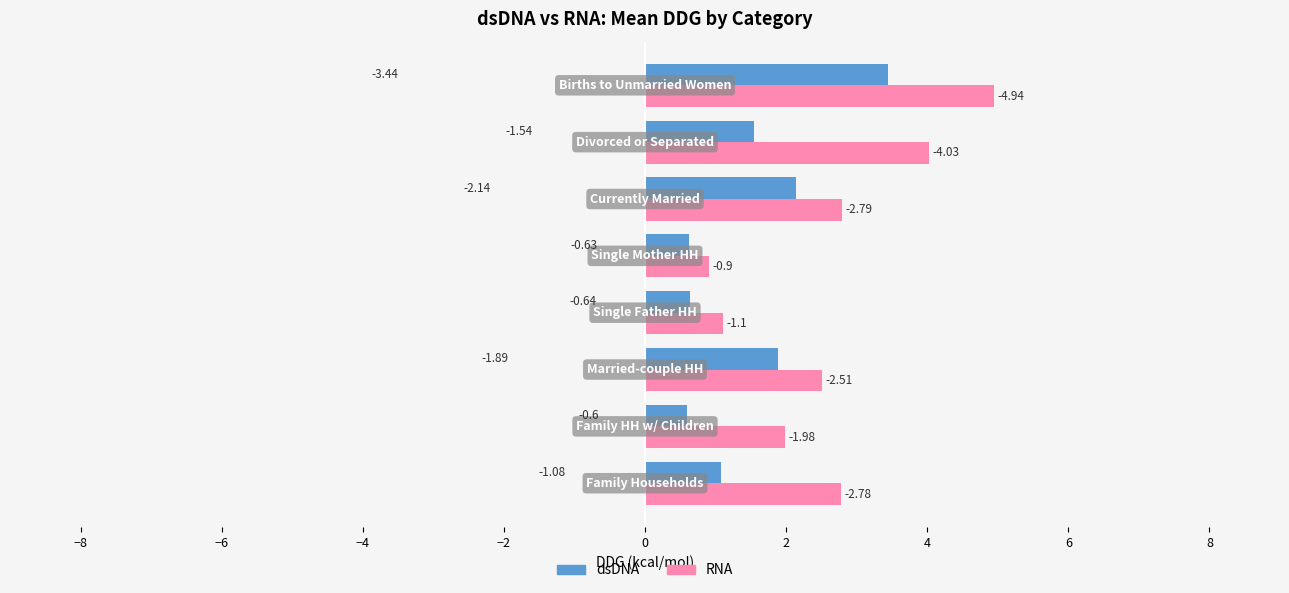

What are all the series names shown in the legend?

dsDNA, RNA